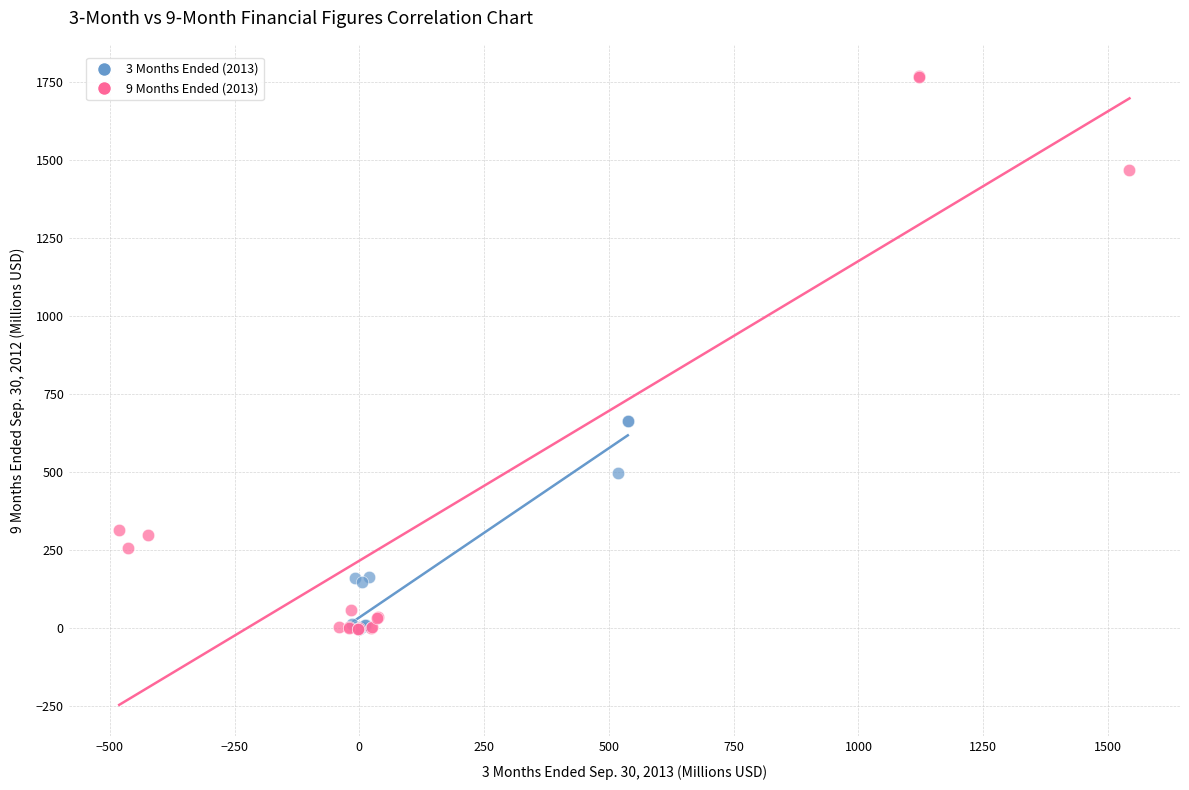

Which series reaches the maximum Y coordinate?

9 Months Ended (2013)